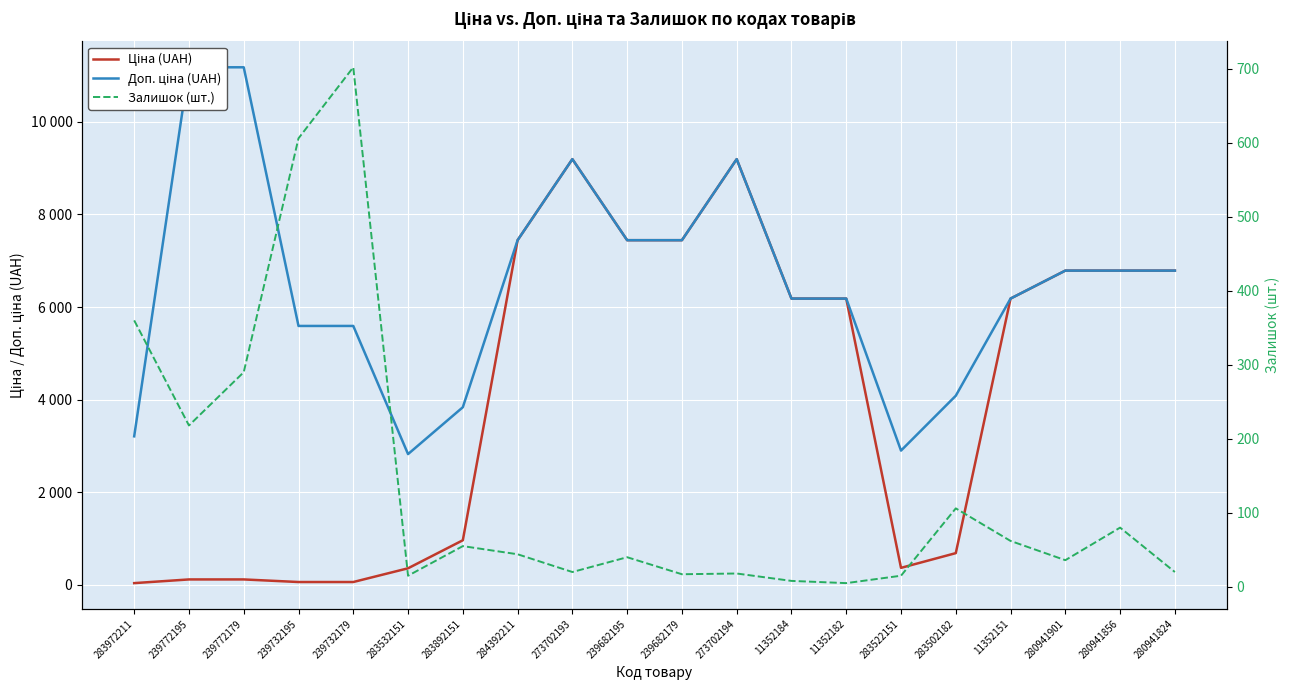

How many times do Залишок (шт.) and Ціна (UAH) cross each other?

1